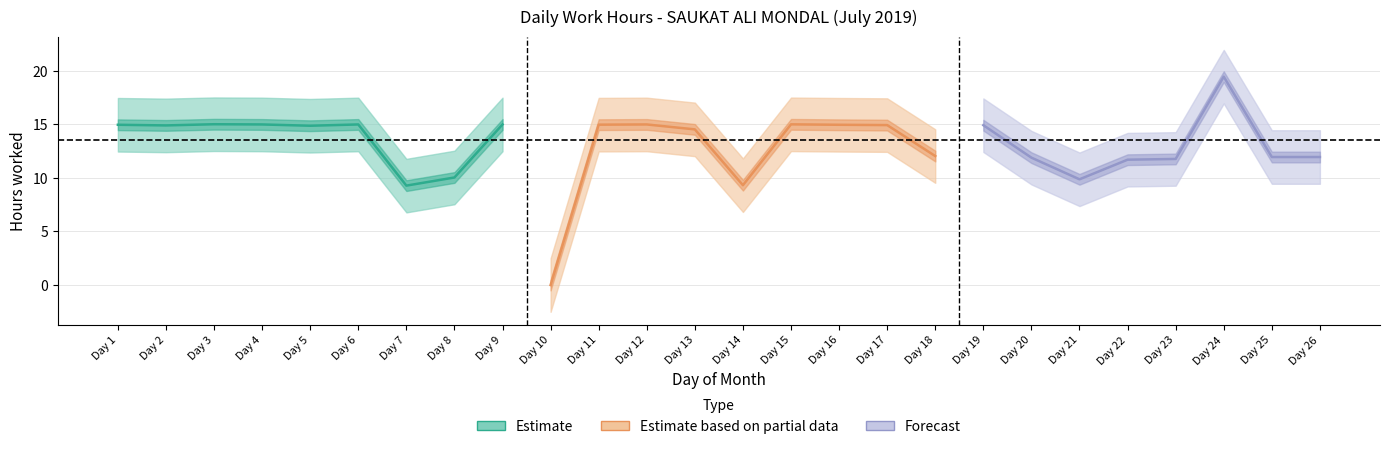

How many interior local valleys (lower than both neighbors) does the data have?

7